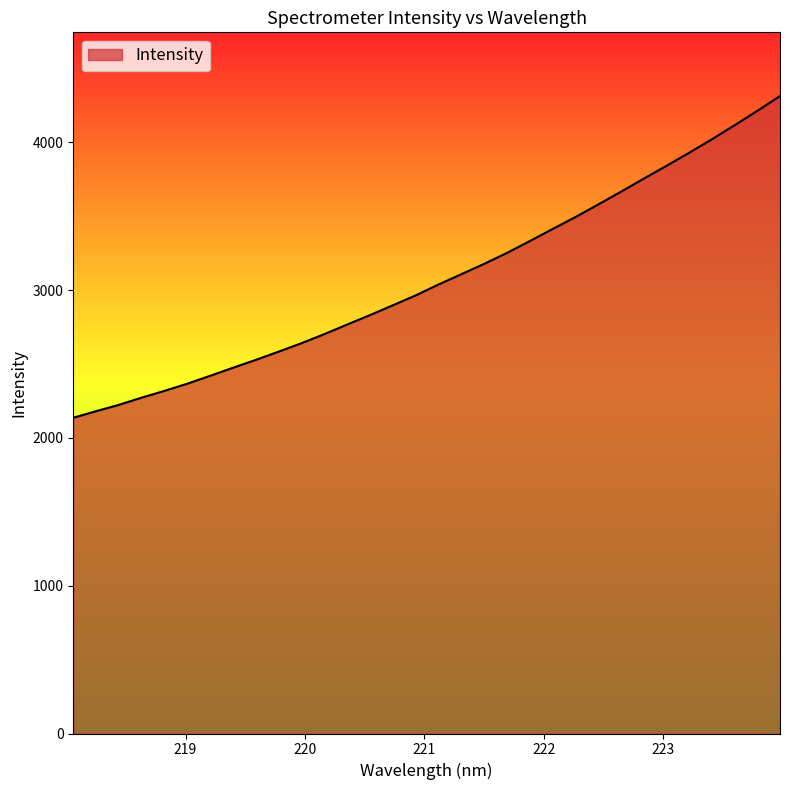

What is the maximum value shown in the chart?

4312.0